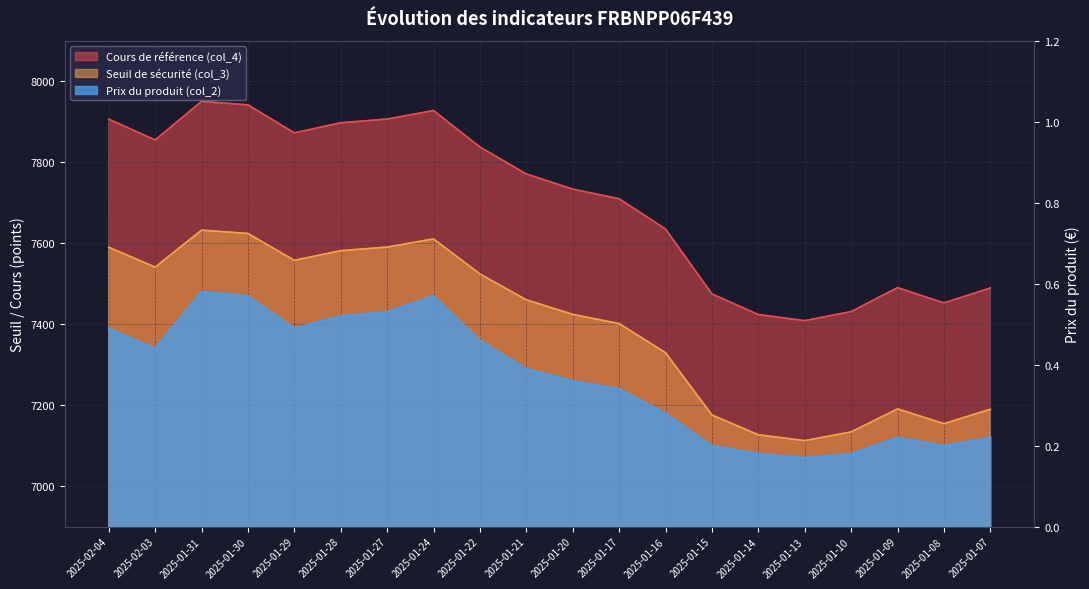

Between 2025-01-29 and 2025-01-27, which is larger?

2025-01-27